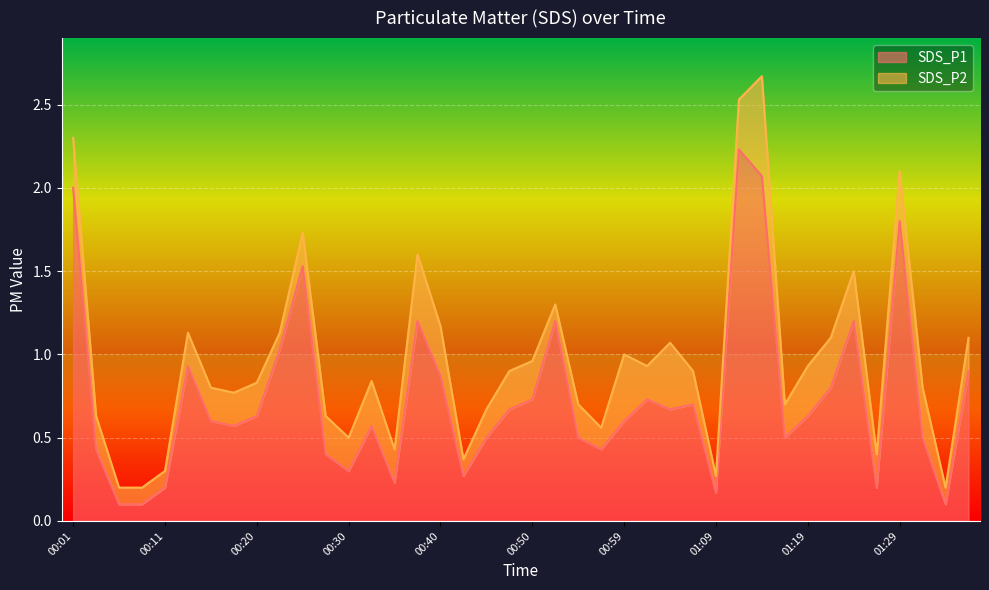

What is the value of the 3rd point from the left?

0.1